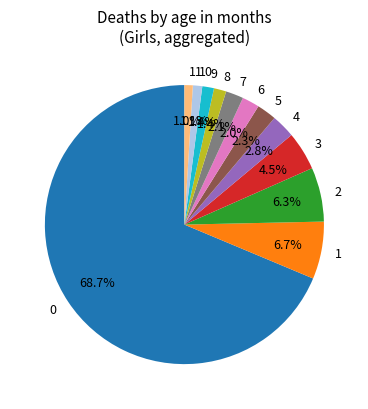

Is 6 the majority of the pie?

No